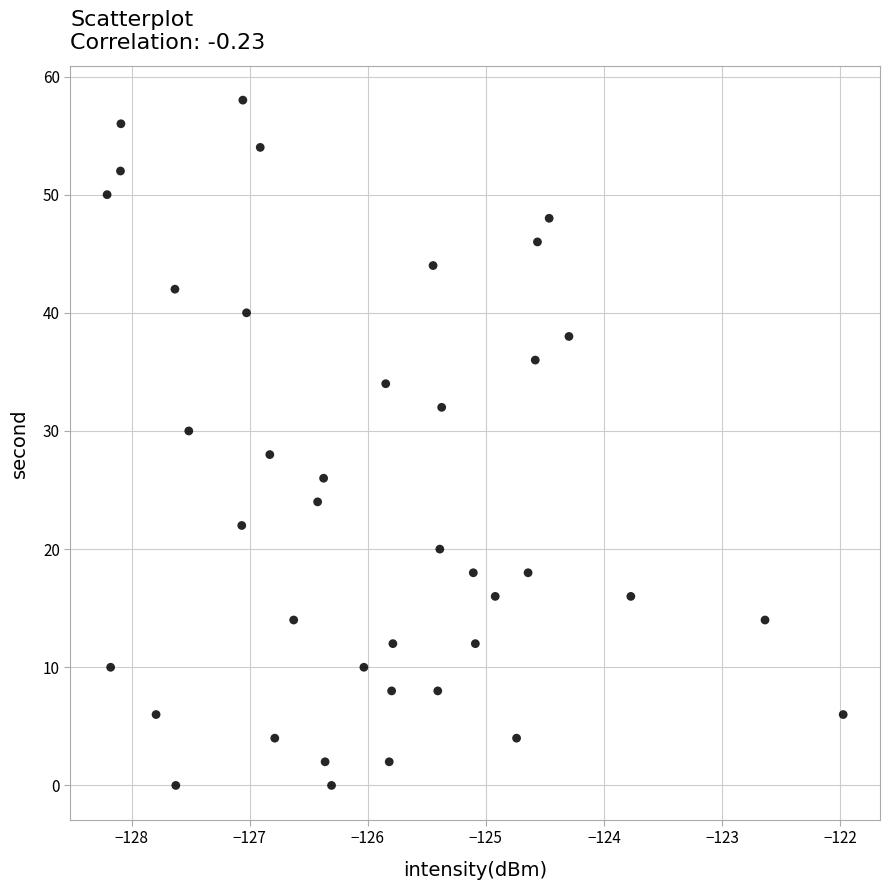

What is the range of Y values (max minus min)?

58